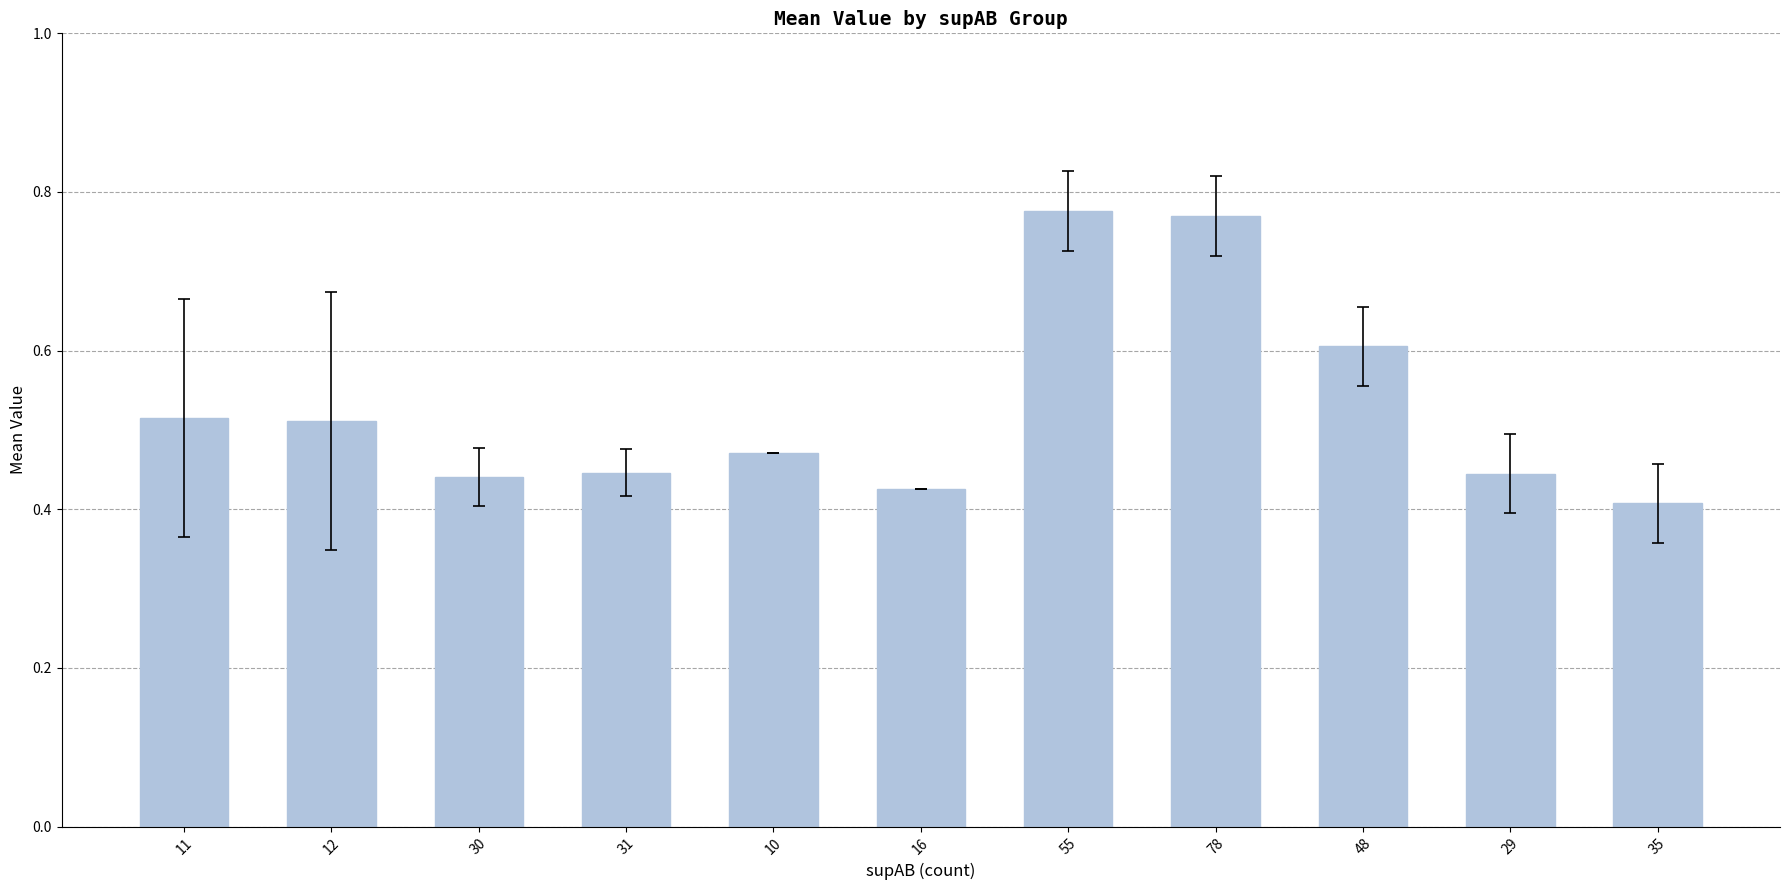

True or false: the data shows 0.9 at 48.

False